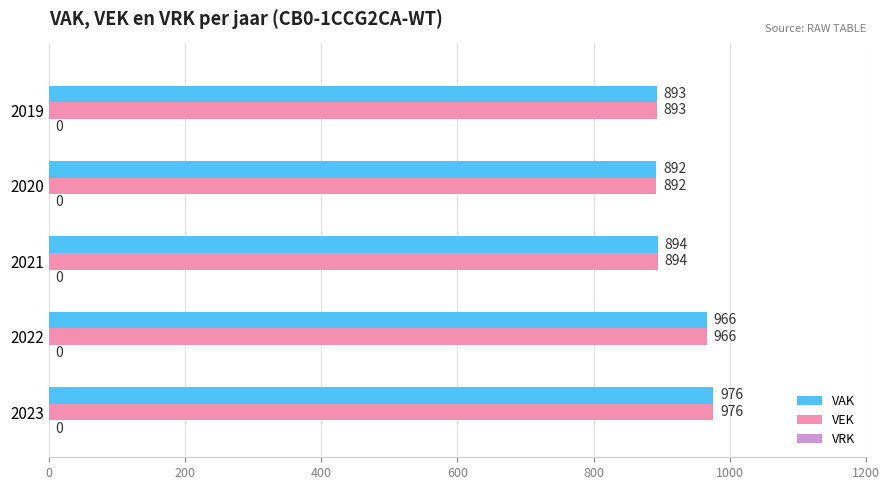

List the labels in order of VEK value, smallest first.

2020, 2019, 2021, 2022, 2023